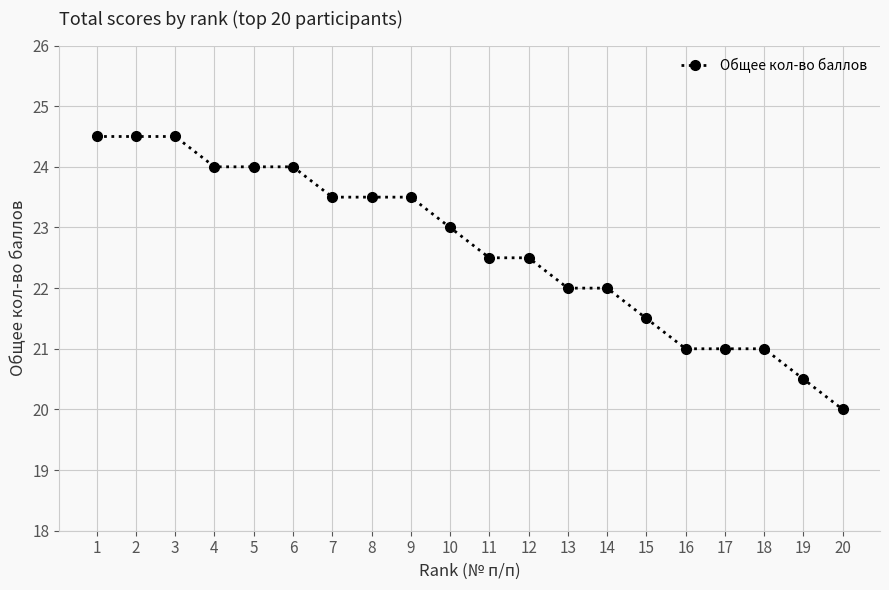

Is this an area chart (filled region under the line)?

No